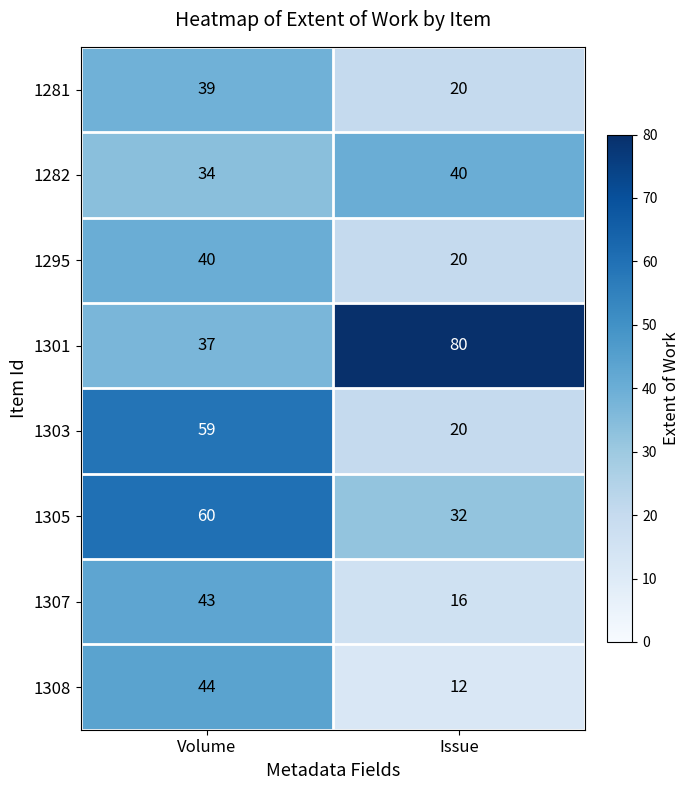

Which series has the largest total across all categories?

1301